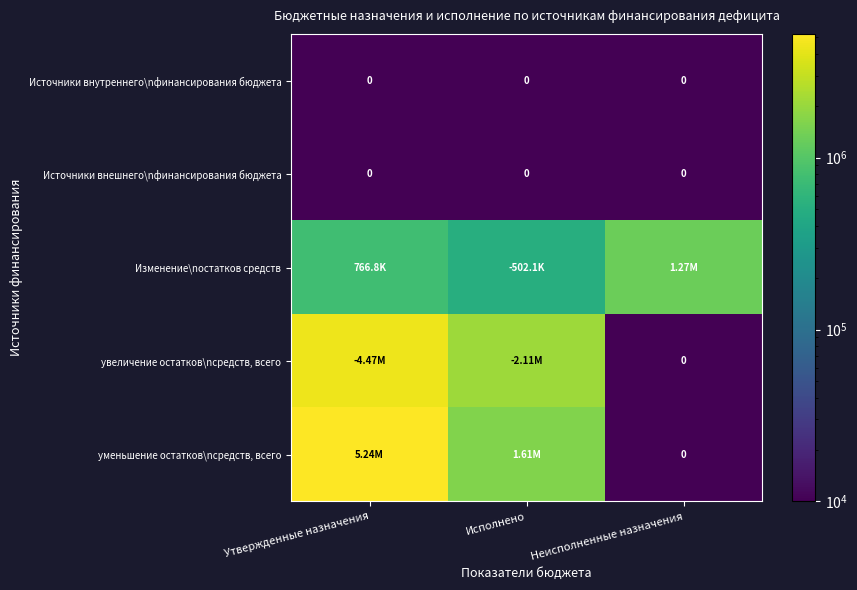

At which label is Источники внешнего\nфинансирования бюджета closest to 0?

Утвержденные назначения